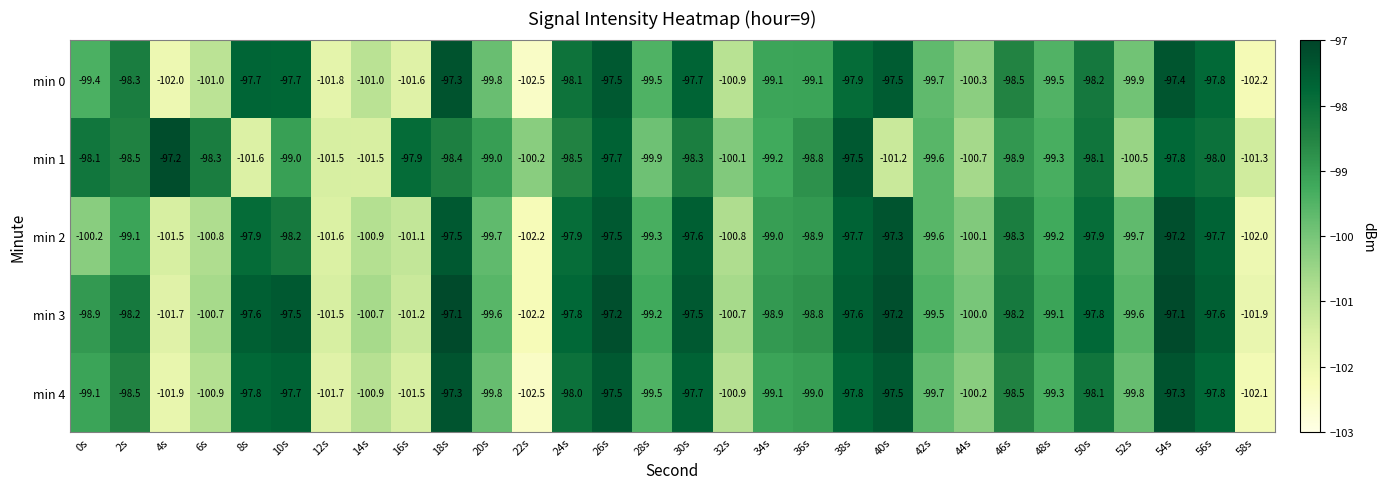

What is the sum of the min 1 values at 6s and 42s?

-197.9